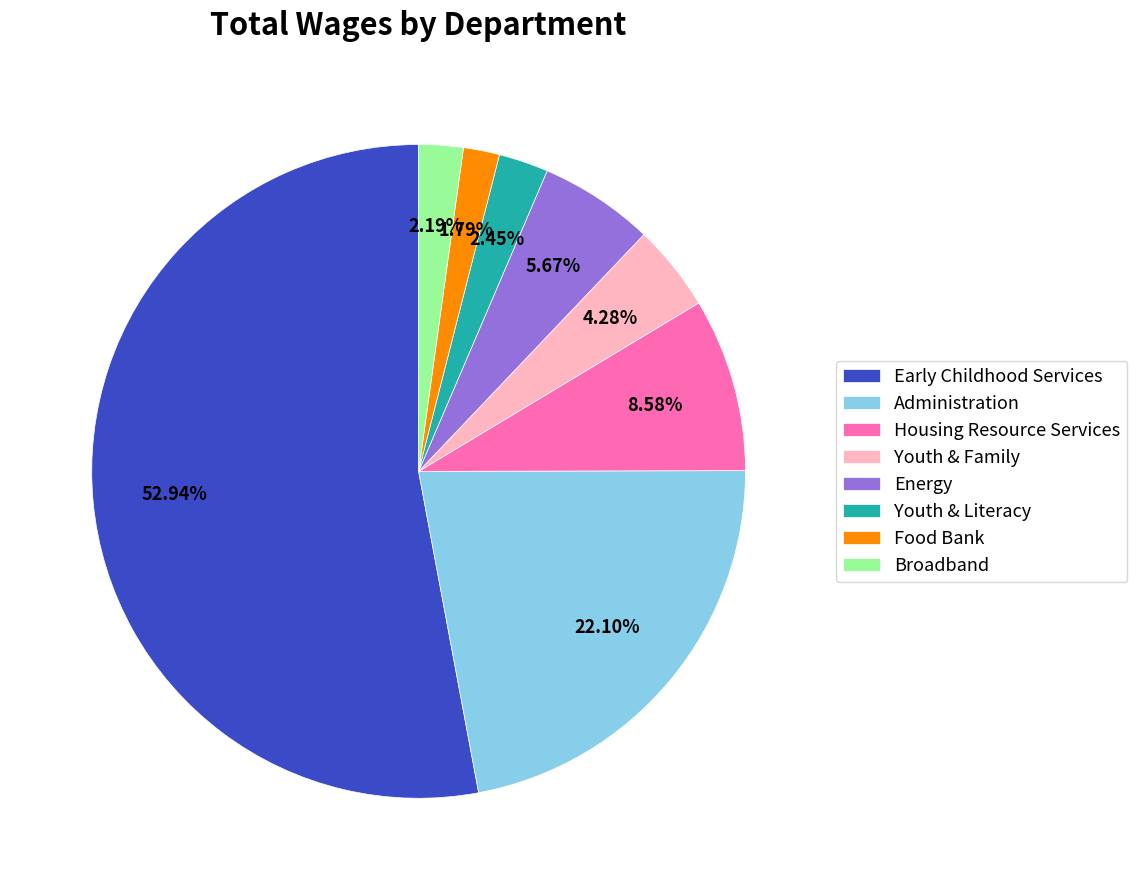

Which category has the biggest portion of the pie?

Early Childhood Services